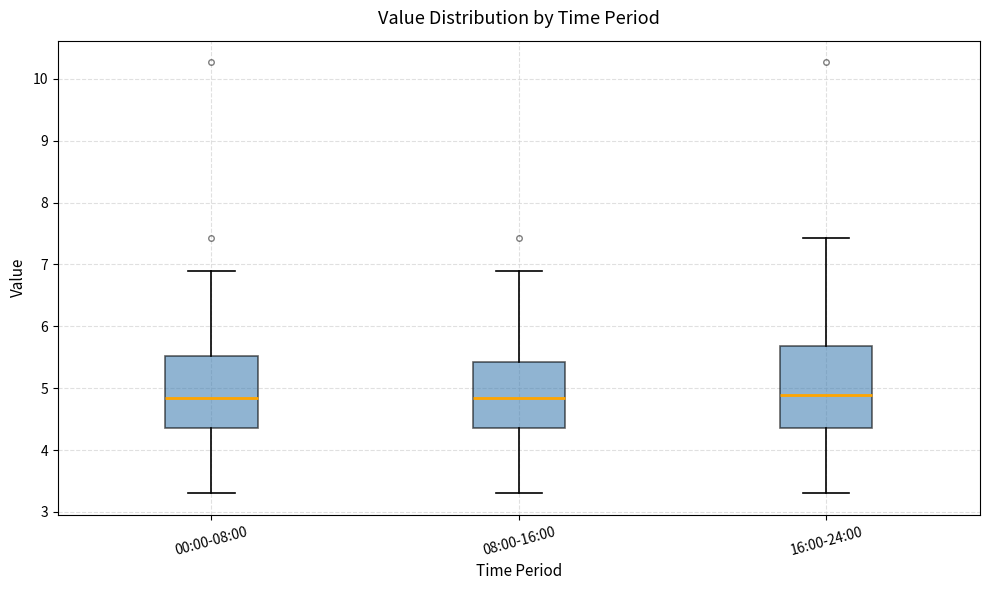

Reading left to right, read every box against the y-axis: the position of its median line, the range the box covers, and the ends of its whiskers. The values are not printed on the chart, so give them approximately, as read against the axis.

00:00-08:00: median 4.8, box 4.4 to 5.5, whiskers 3.3 to 6.9
08:00-16:00: median 4.8, box 4.4 to 5.4, whiskers 3.3 to 6.9
16:00-24:00: median 4.9, box 4.4 to 5.7, whiskers 3.3 to 7.4